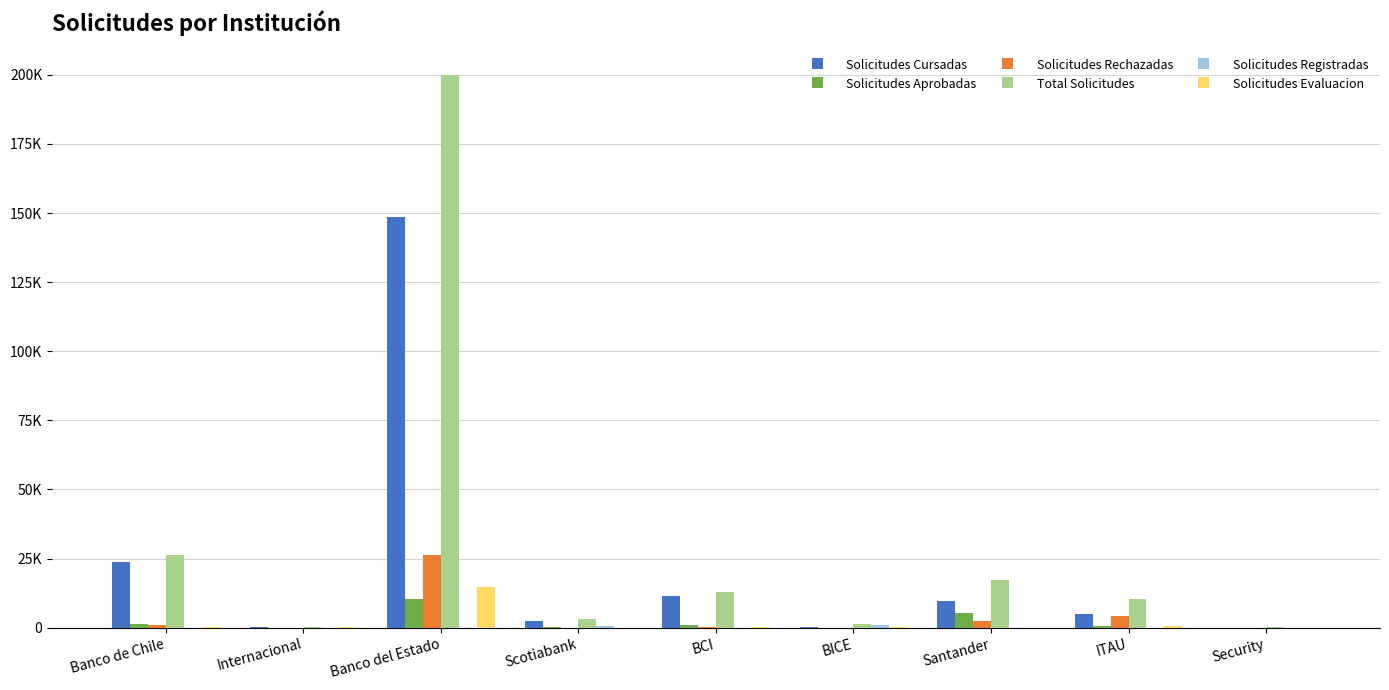

At which label does Total Solicitudes reach its peak?

Banco del Estado